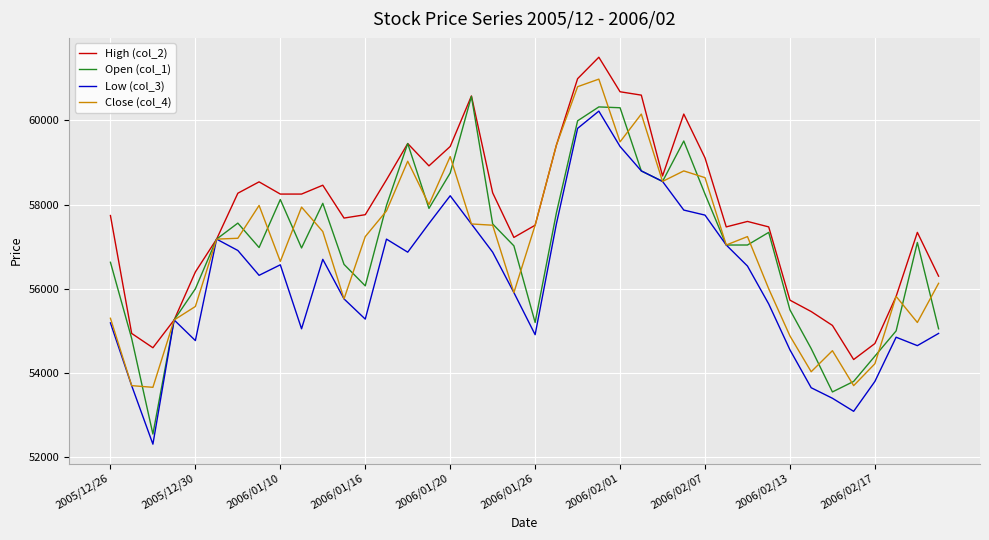

What is the maximum value for Low (col_3)?

60220